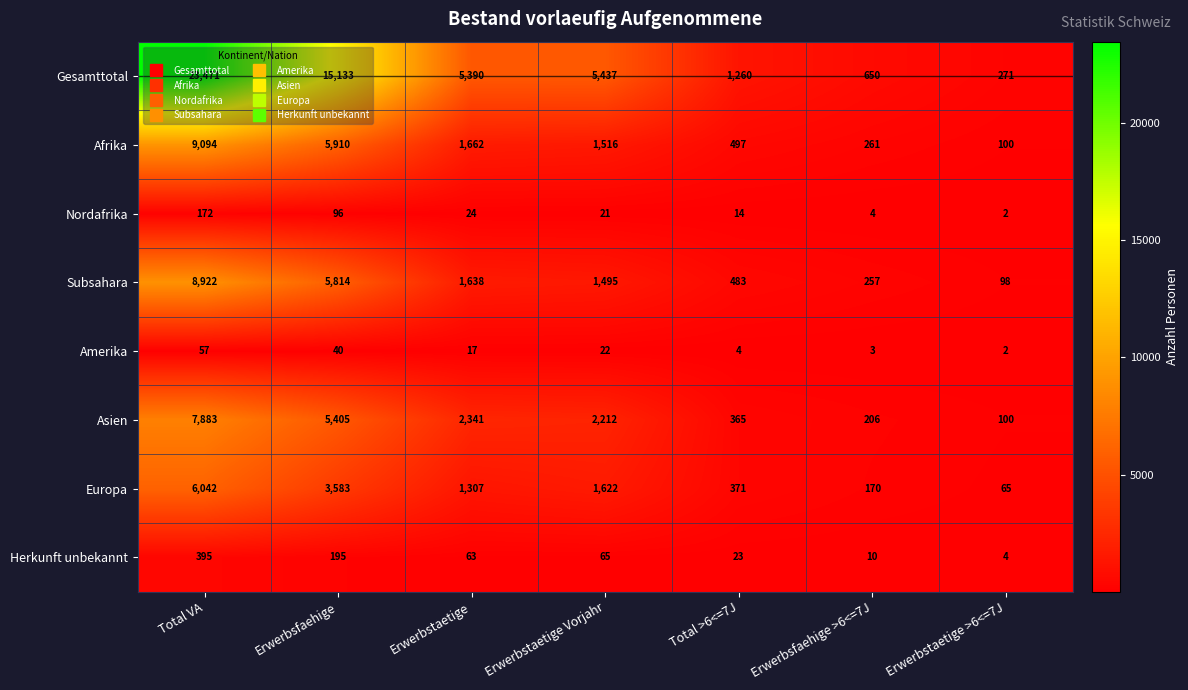

What is the sum of the Subsahara values at Erwerbstaetige and Erwerbsfaehige?

7452